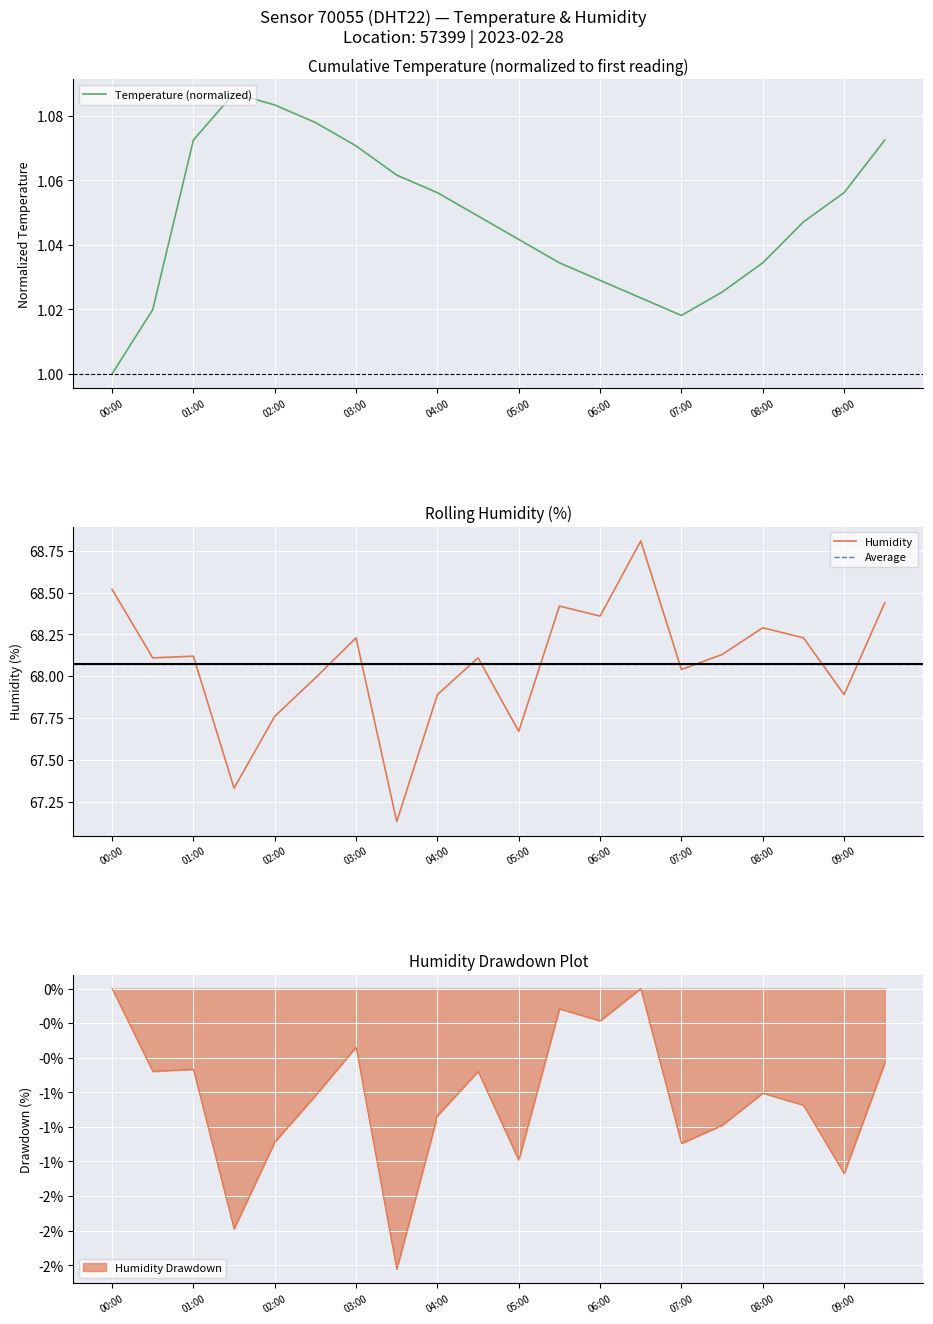

How many data points does each series have?

20